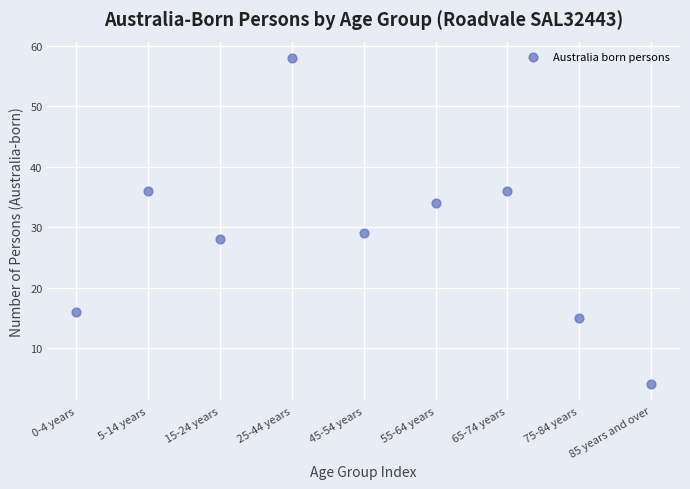

What is the range of Y values (max minus min)?

54